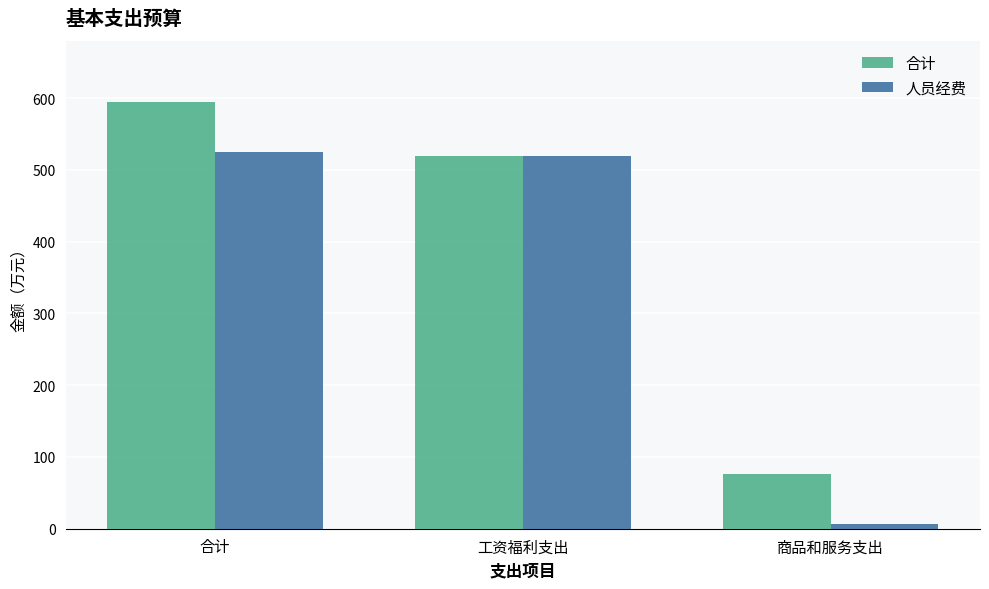

Where is 合计 nearest to the value 335?

工资福利支出